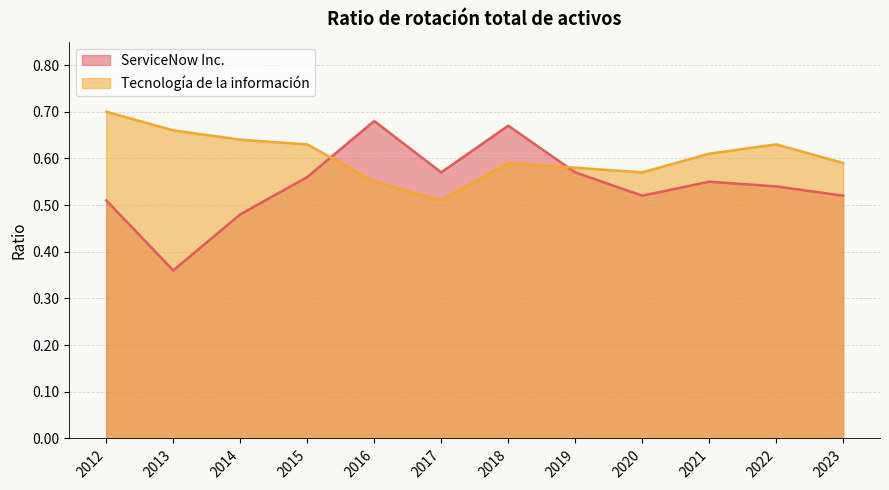

Is the value of ServiceNow Inc. at 2013 greater than the value of Tecnología de la información at 2020?

No